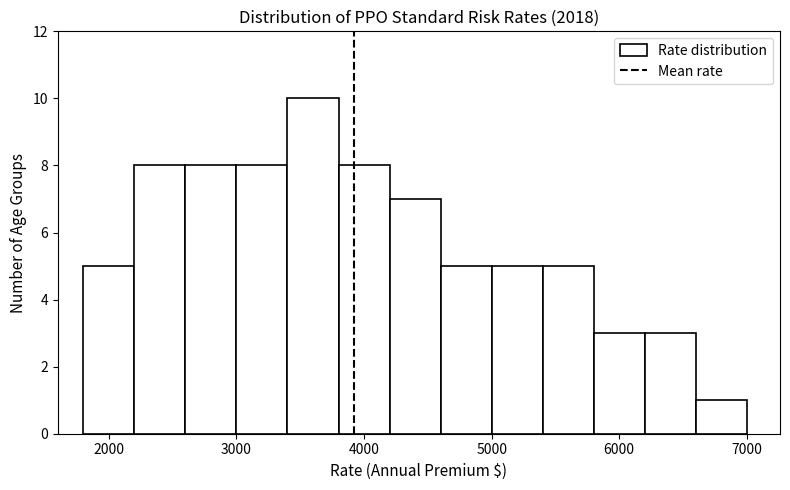

Which range on the x-axis has the tallest bar?

3400 to 3800